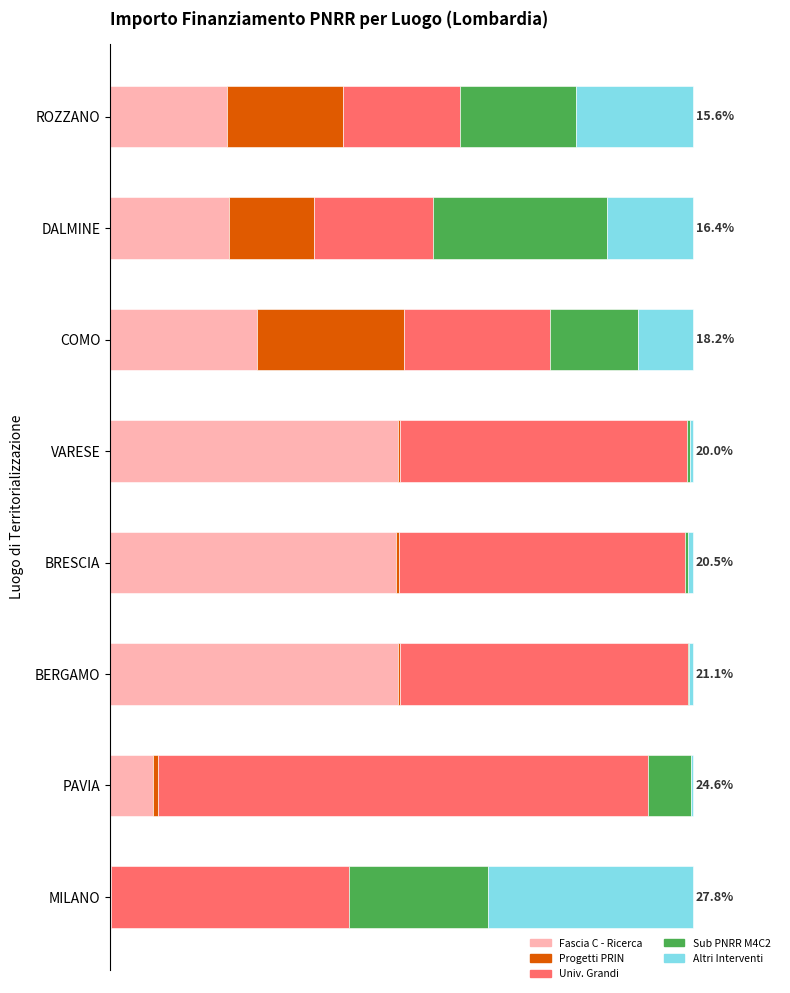

What is the sum of all Progetti PRIN values?

62.0